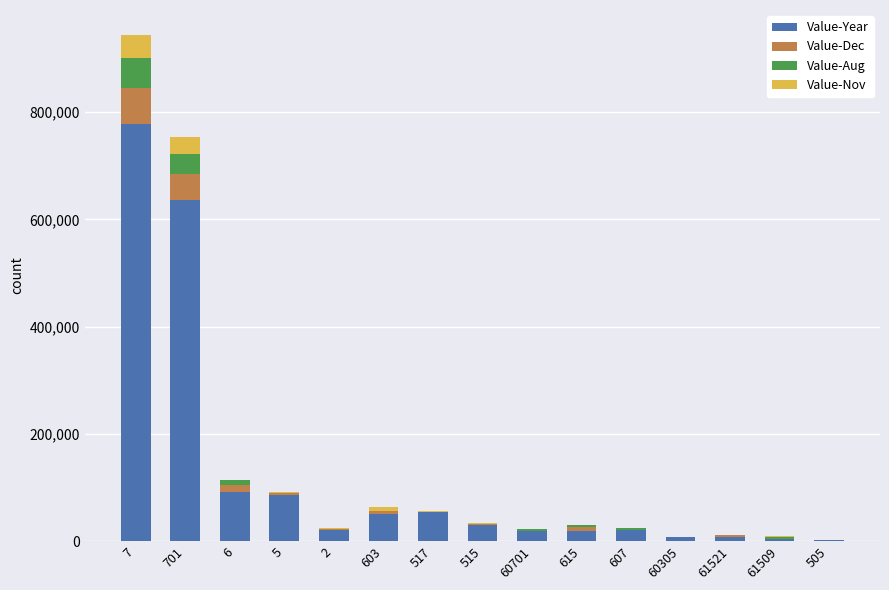

At which category is the sum across all series the highest?

7